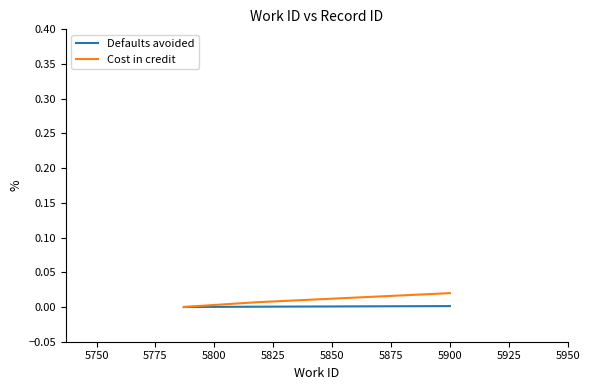

Does the chart have visible grid lines?

No